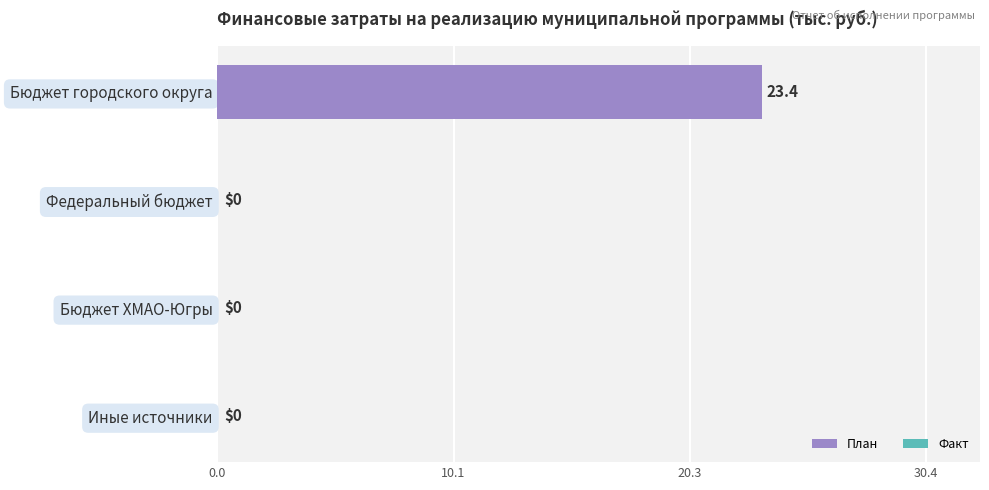

What is the maximum value shown in the chart?

23.4